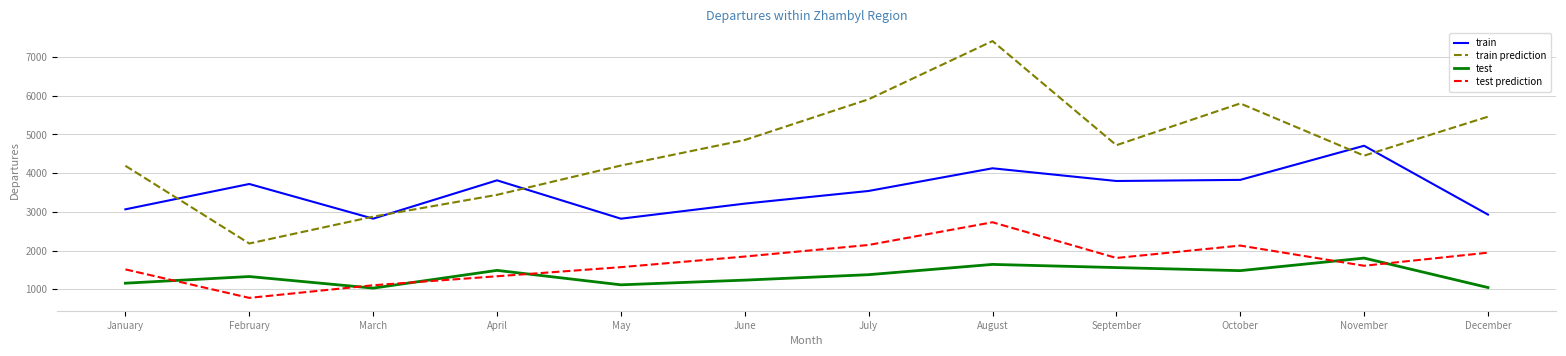

What is the approximate value of train prediction at October, to the nearest 100?

5800